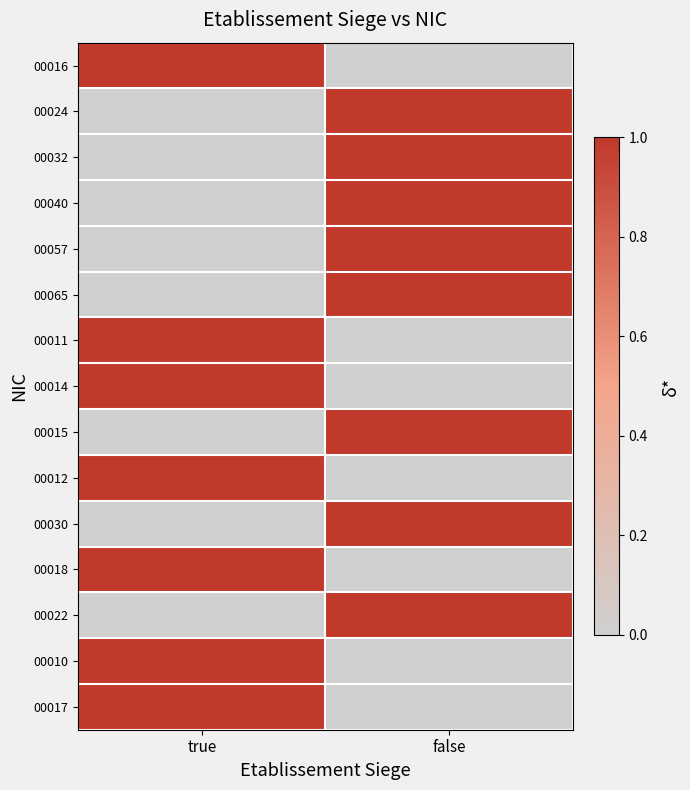

Rank the series by their maximum value, from highest to lowest.

00016, 00024, 00032, 00040, 00057, 00065, 00011, 00014, 00015, 00012, 00030, 00018, 00022, 00010, 00017